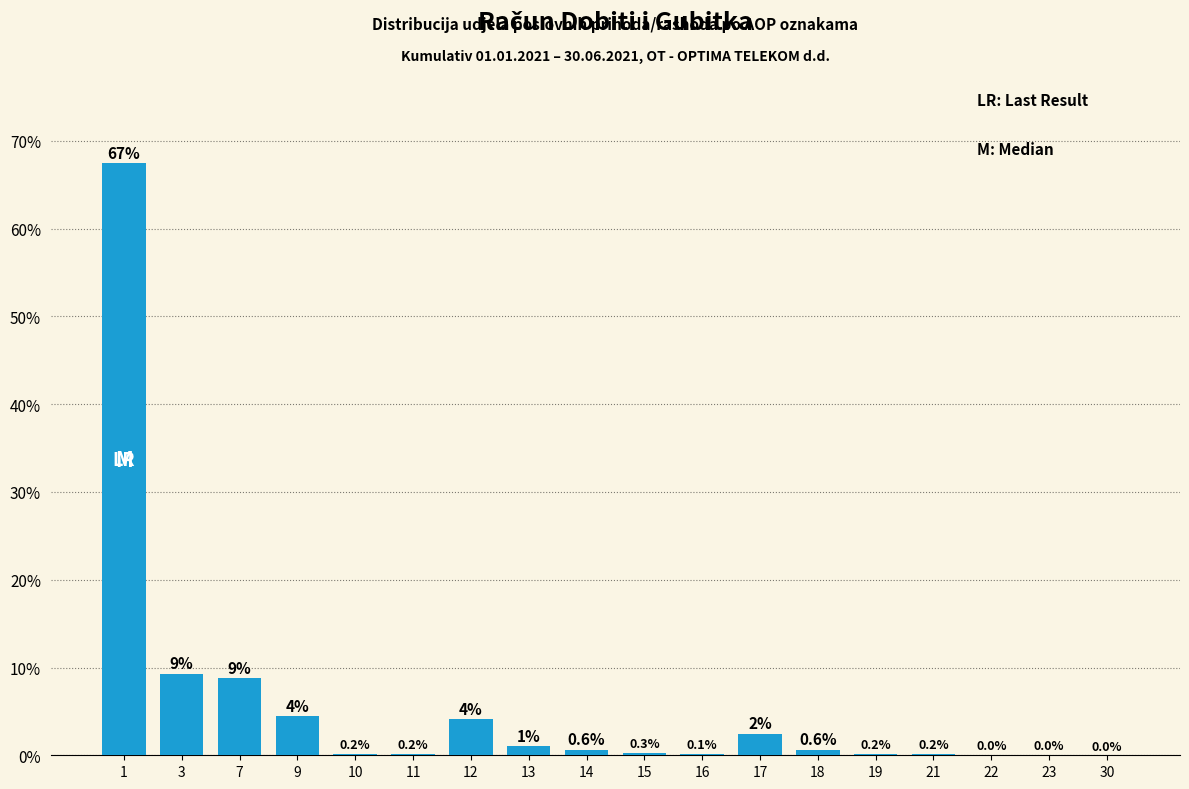

What is the greatest value displayed?

67.4